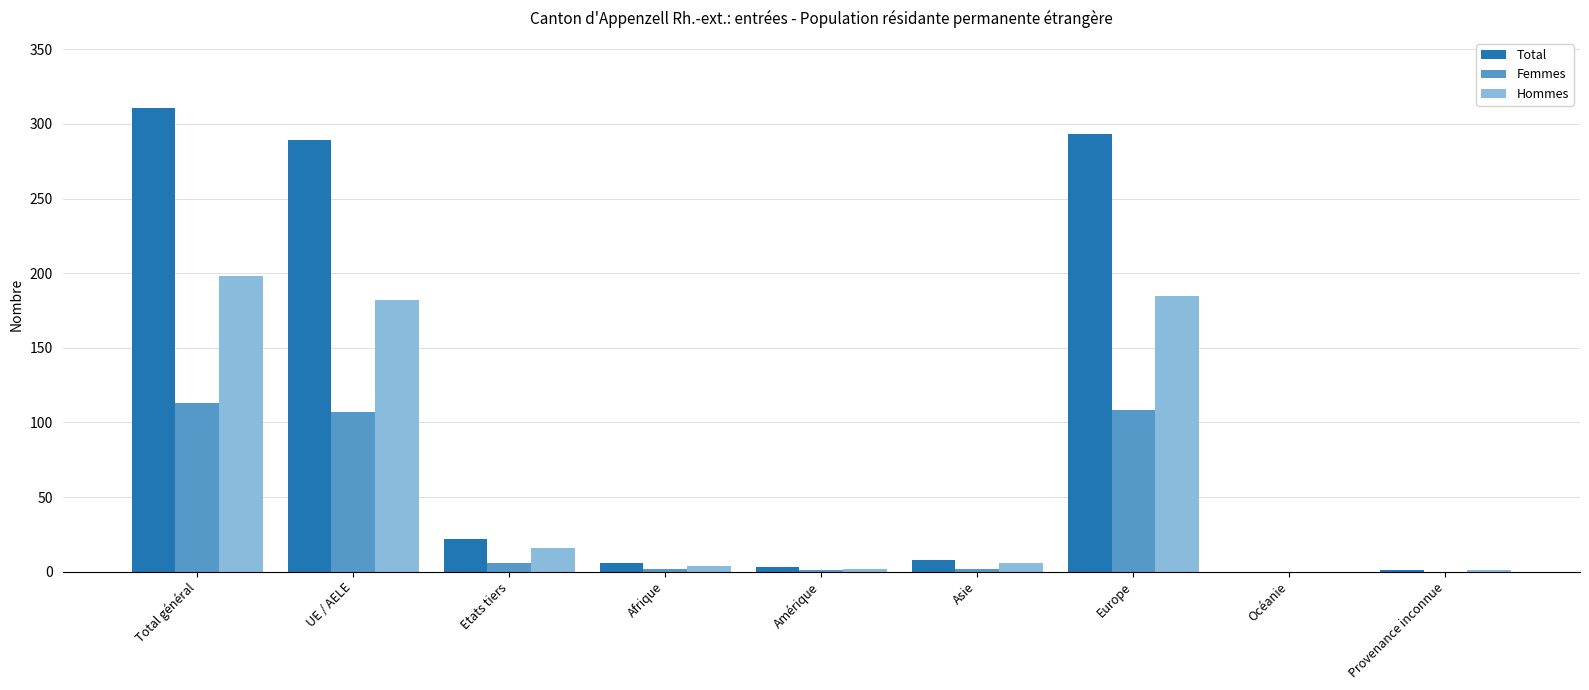

What is the total value across all series at UE / AELE?

578